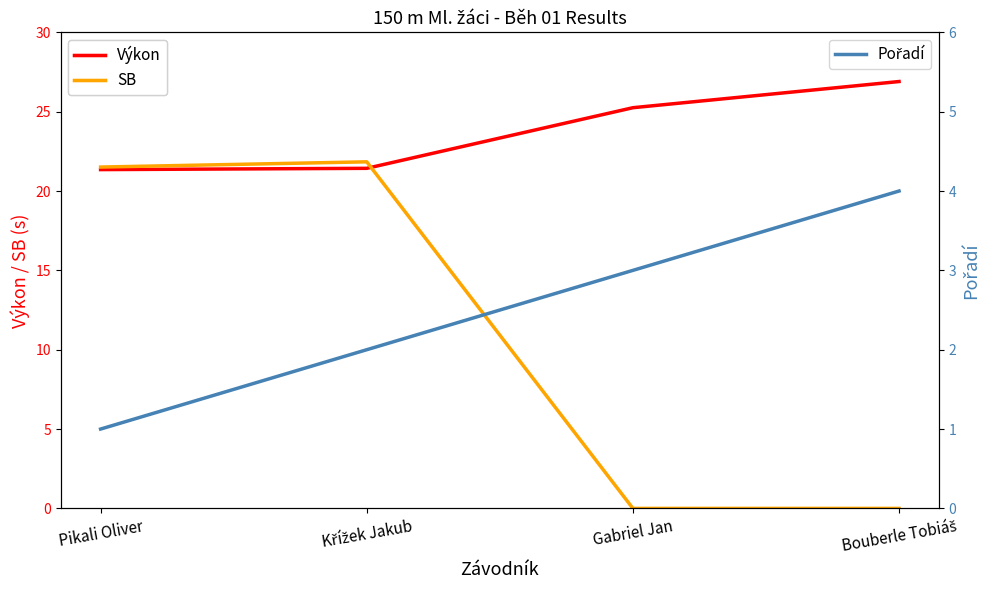

Does the chart have visible grid lines?

No